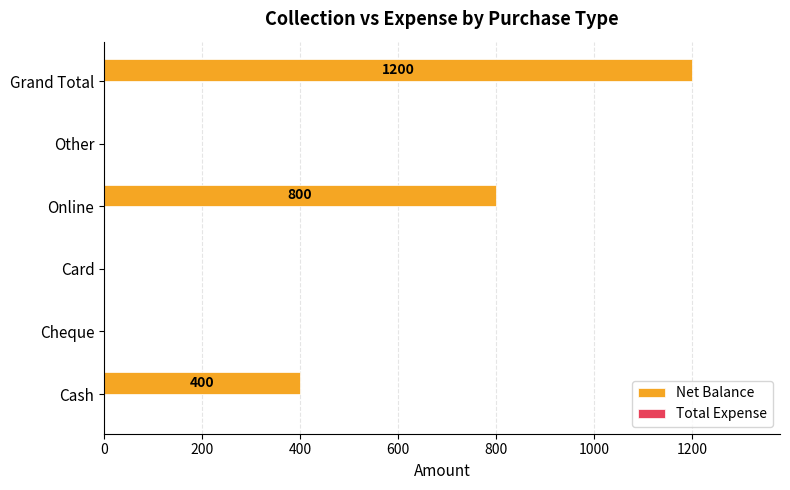

How many distinct data groups are displayed?

1